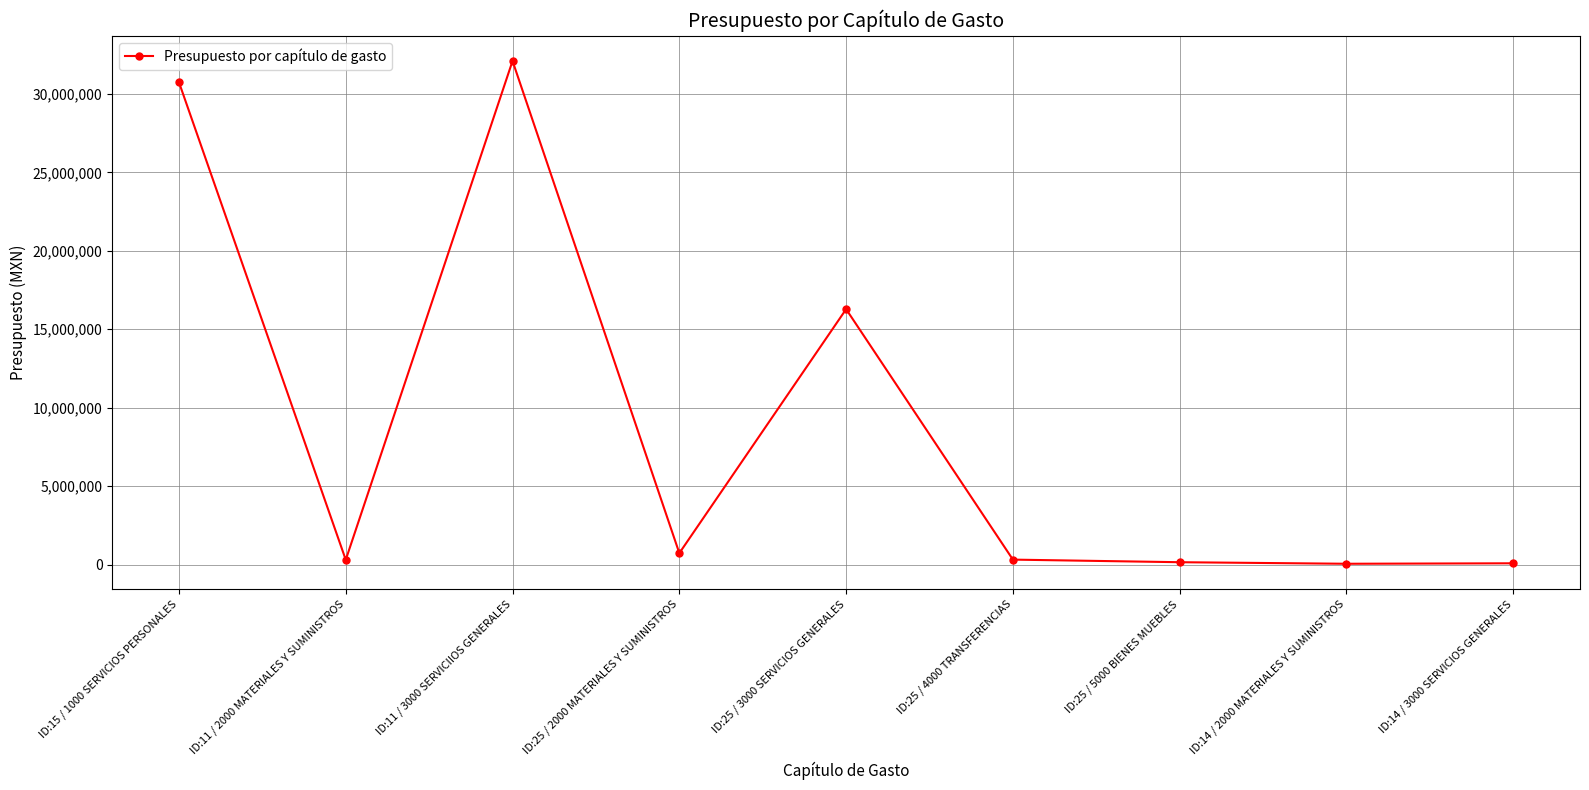

What is the label of the 8th point from the right?

ID:11 / 2000 MATERIALES Y SUMINISTROS